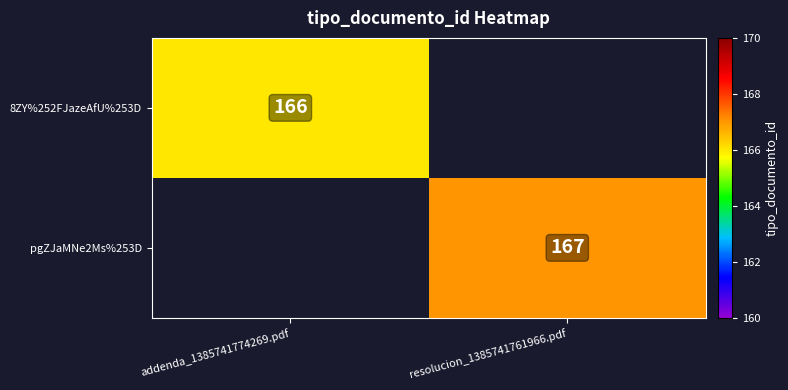

How many series are shown in this chart?

2